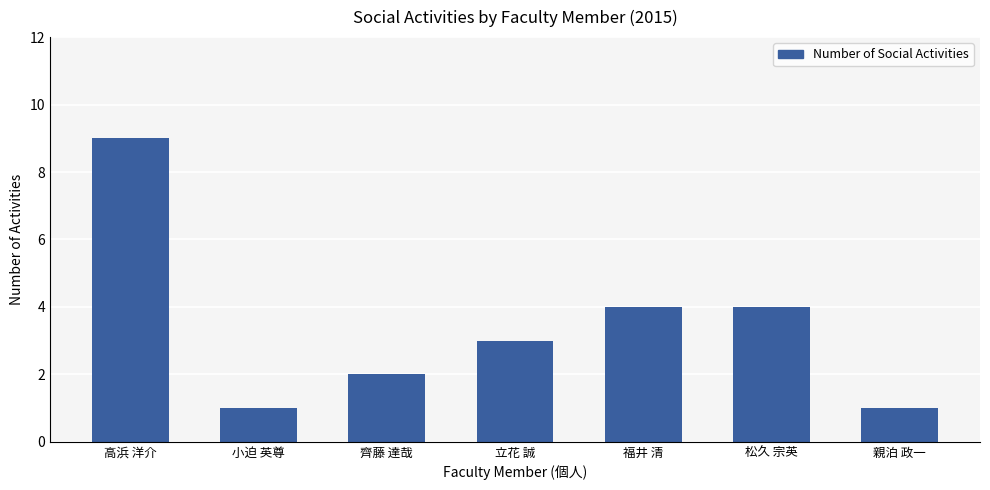

What is the approximate value at 福井 清?

4